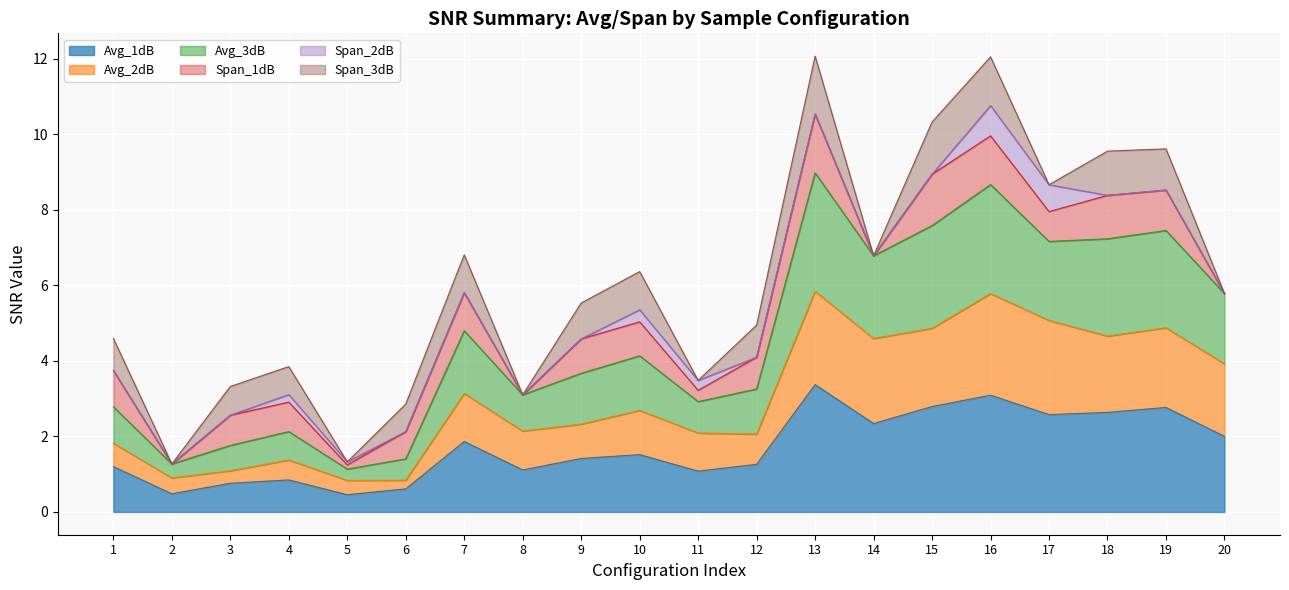

True or false: Avg_1dB has a value of 1.8 at 15.

False